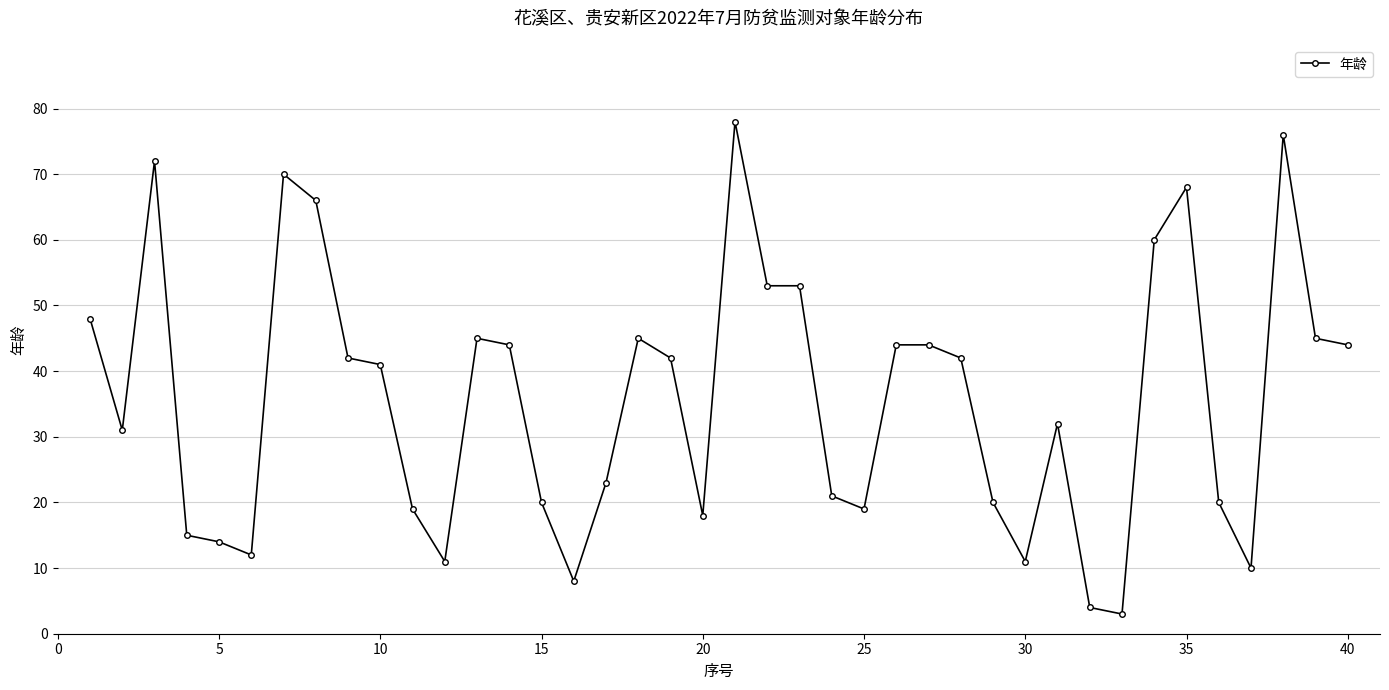

What is the smallest value displayed?

3